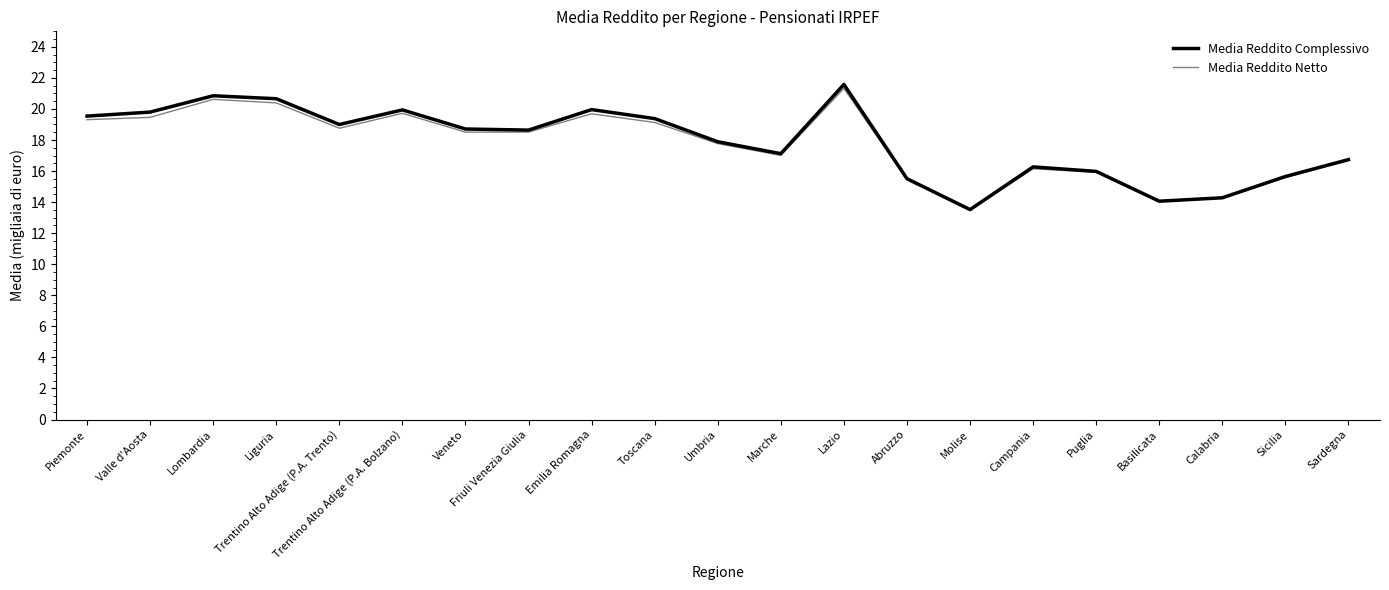

How many series are shown in this chart?

2